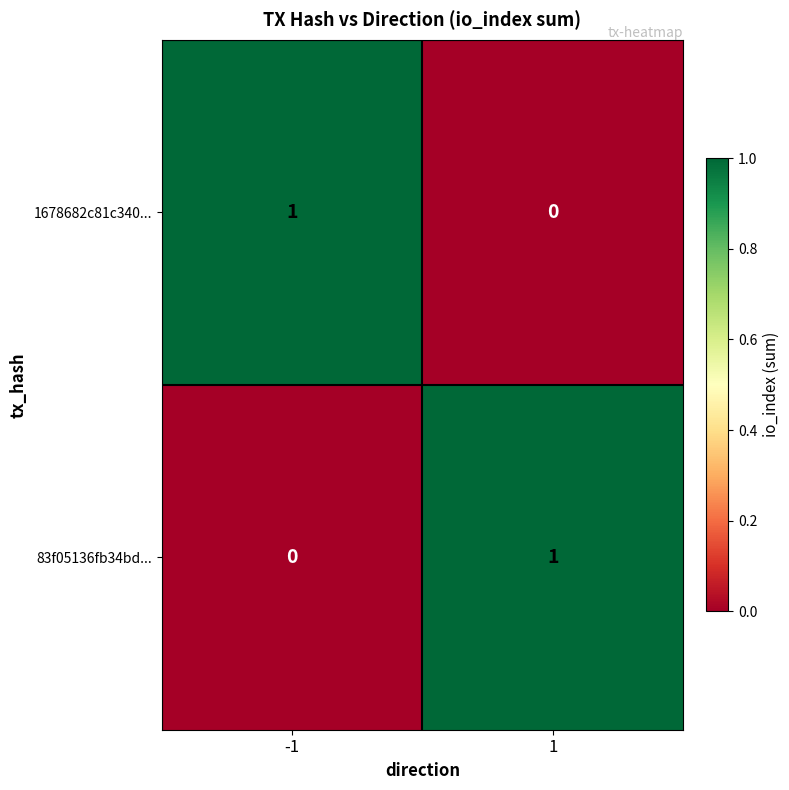

At -1, list the series in order from smallest to largest.

83f05136fb34bd..., 1678682c81c340...